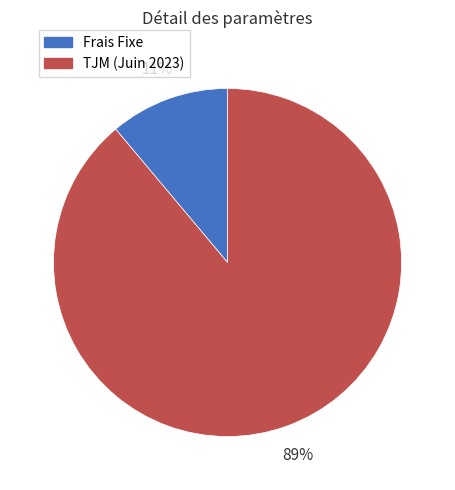

Which has a higher value, Frais Fixe or TJM (Juin 2023)?

TJM (Juin 2023)